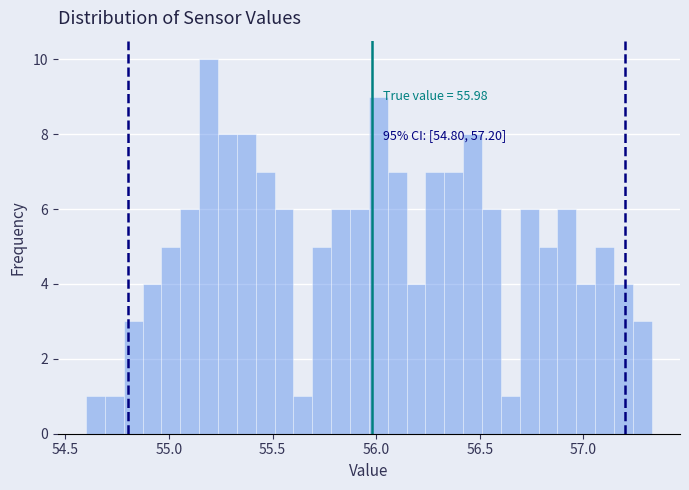

Around what value on the x-axis is the tallest bar? Give the approximate position of its centre, as read against the axis.

55.20